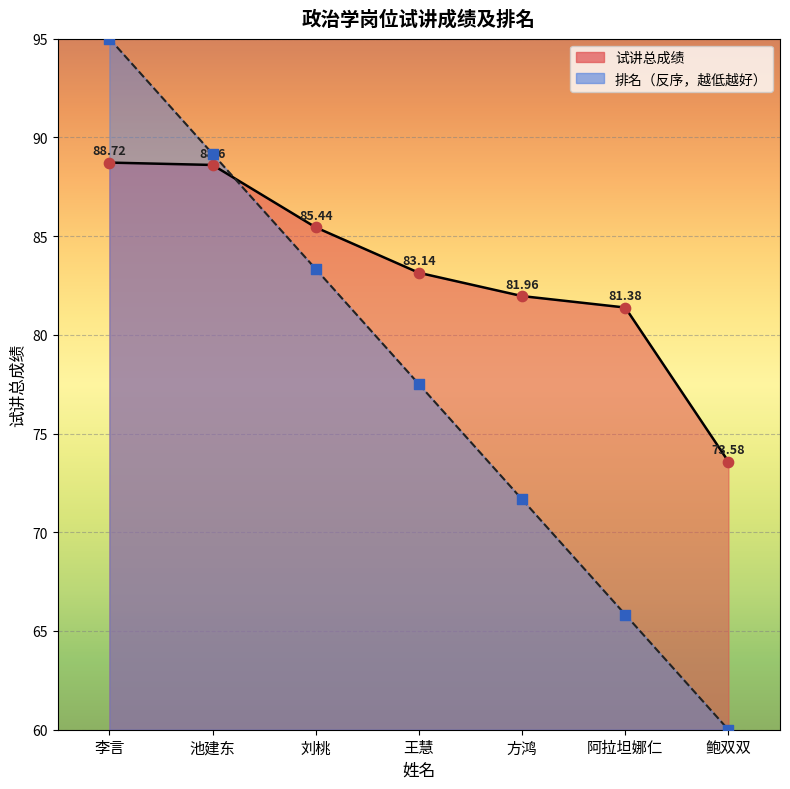

What are all the series names shown in the legend?

试讲总成绩, 排名